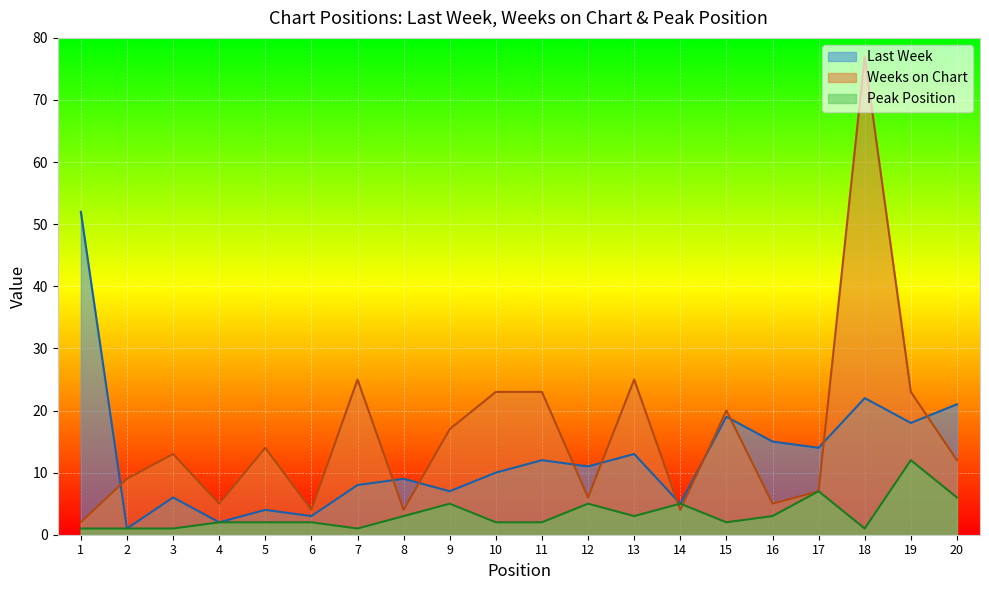

True or false: Weeks on Chart has a value of 12 at 17.

False